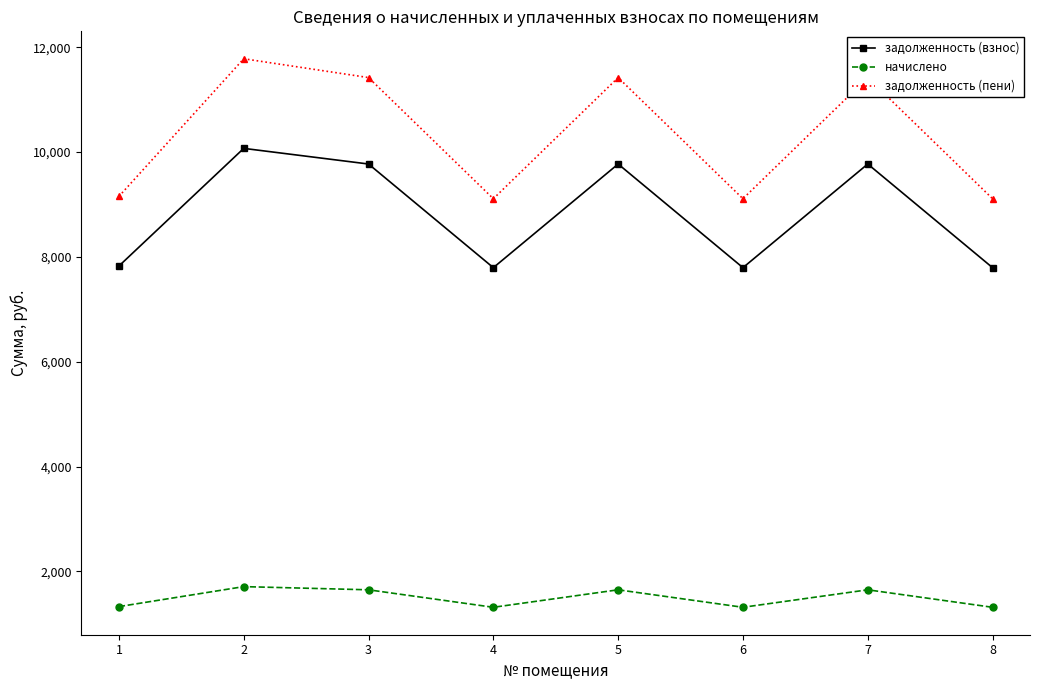

Where does the задолженность (пени) series first go above 11421?

2